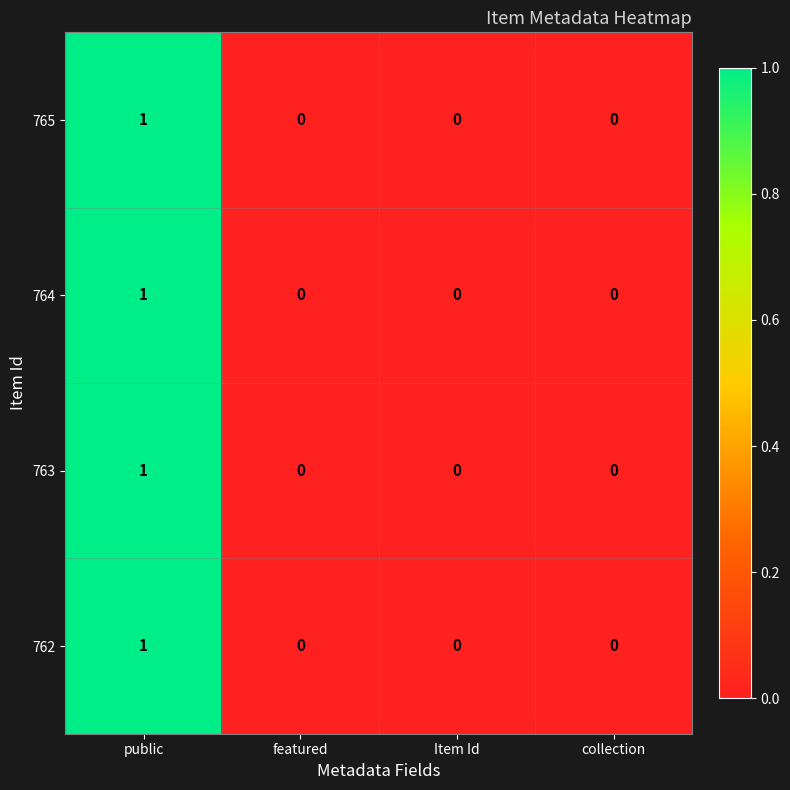

At which category is the sum across all series the highest?

public